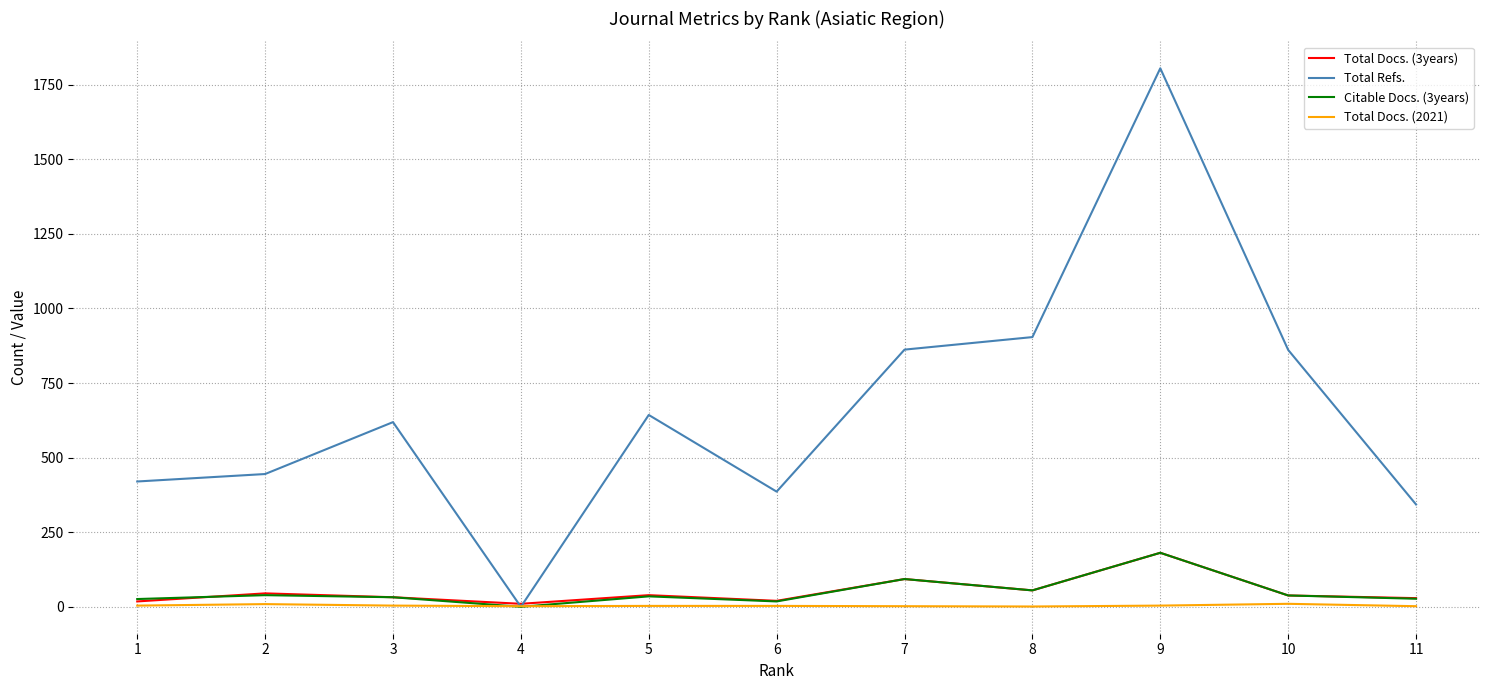

Which series ends up on top after the final intersection of Citable Docs. (3years) and Total Docs. (3years)?

Total Docs. (3years)